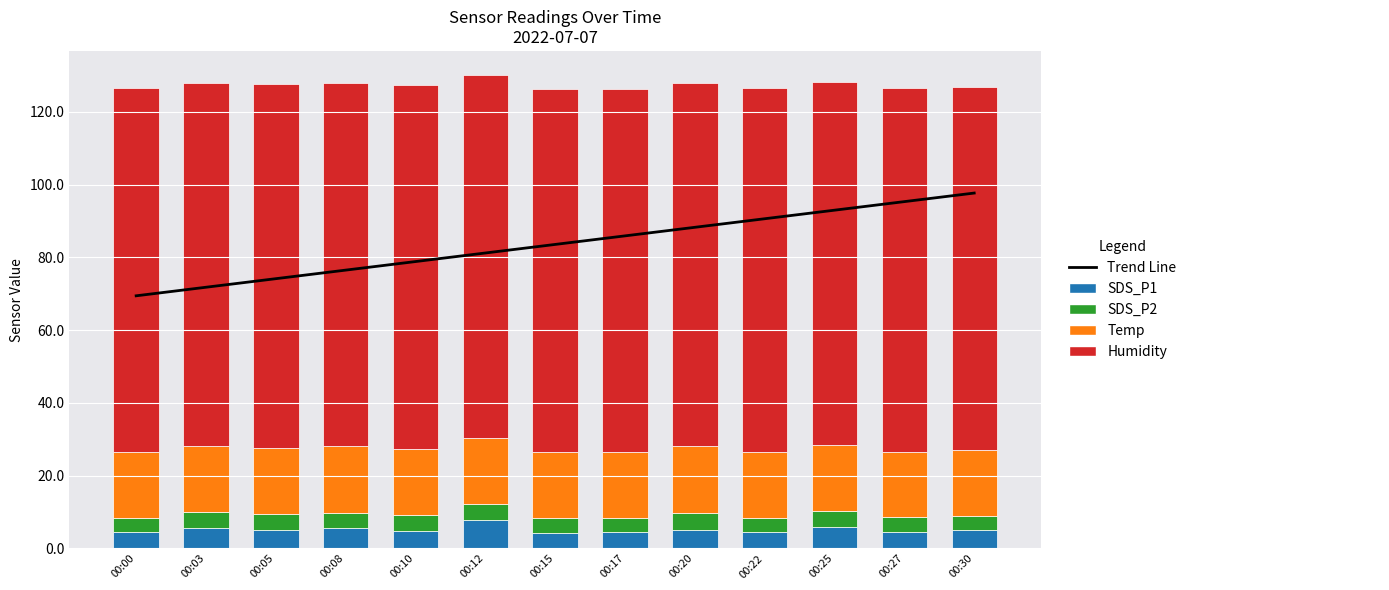

The SDS_P1 series shows 1.9 at 00:08. True or false?

False